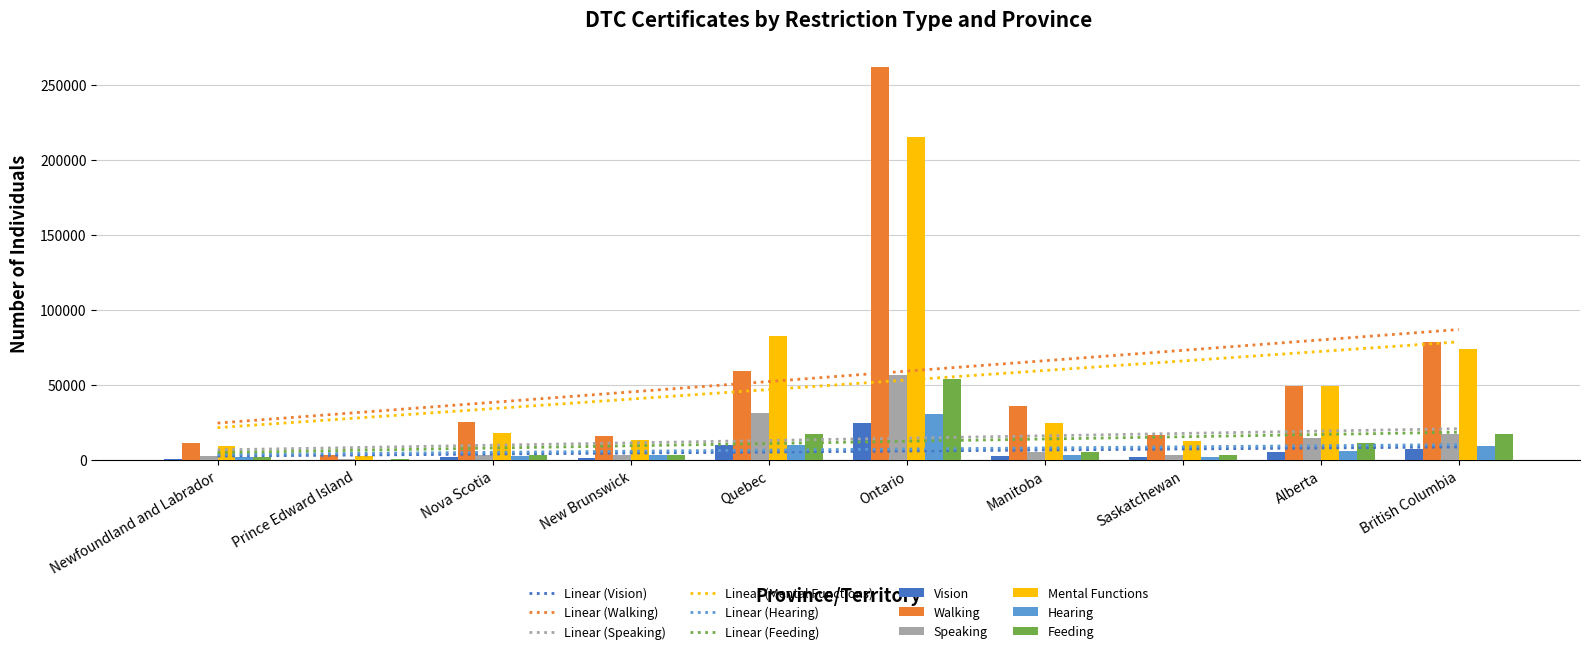

Does the chart contain stacked bars?

No